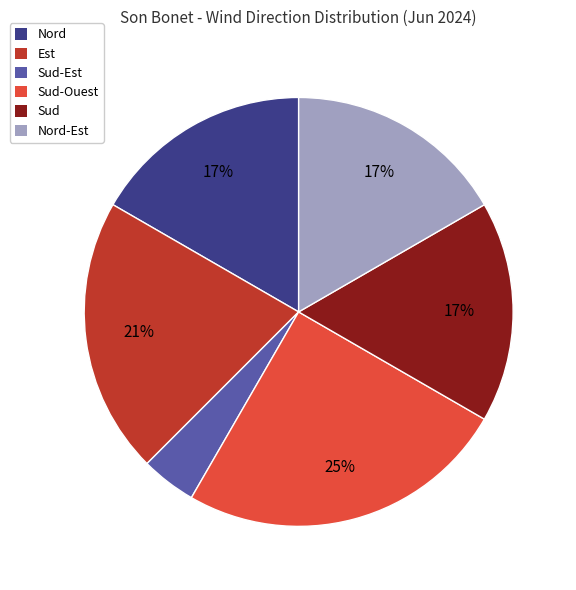

True or false: Sud-Est accounts for 16% of the total.

False